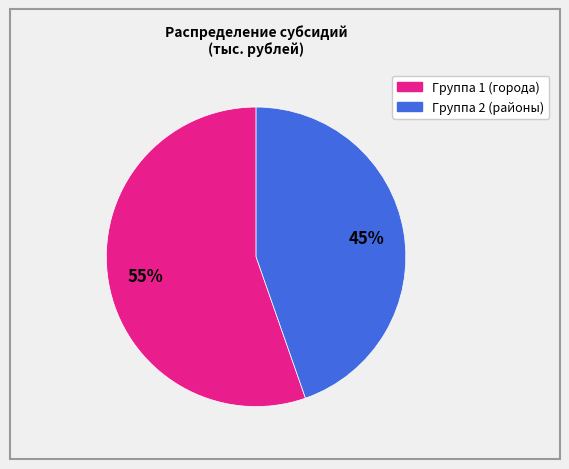

To the nearest percent, what is the average slice percentage?

50%